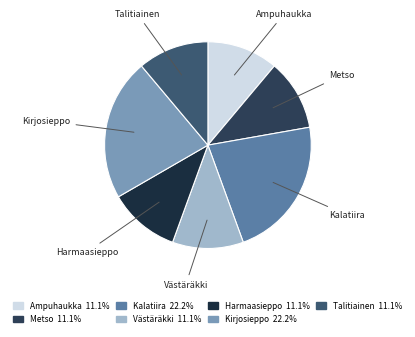

The Harmaasieppo slice represents 17% of the pie. True or false?

False